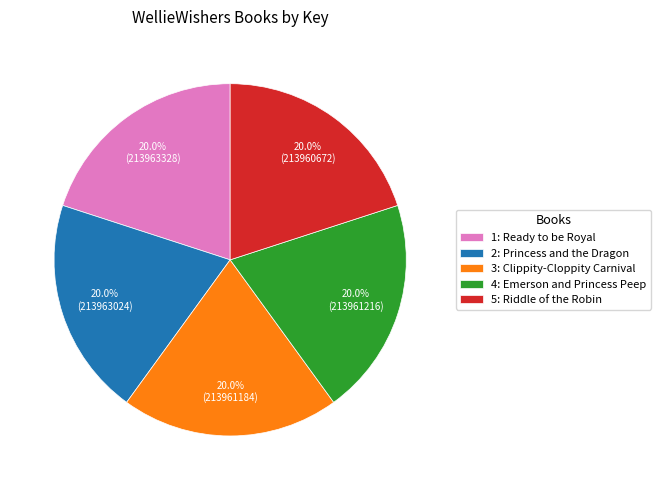

The 5: Riddle of the Robin slice represents 20% of the pie. True or false?

True